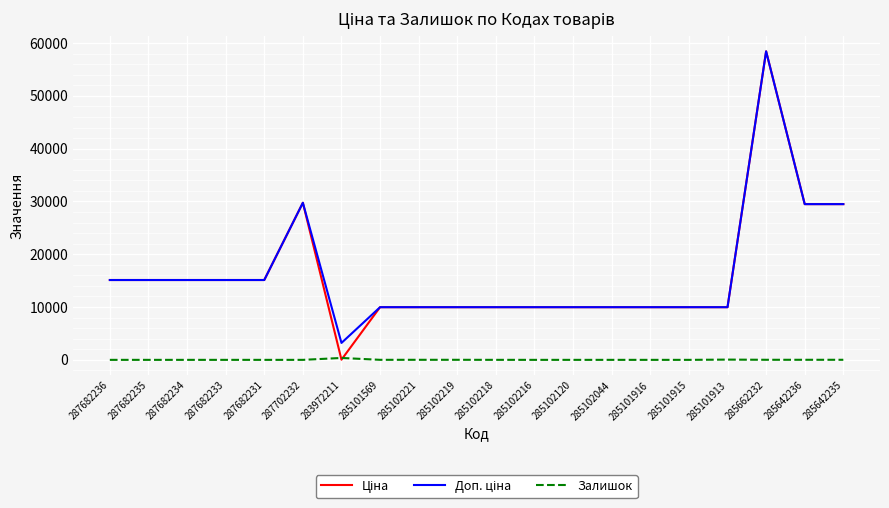

At which category is the sum across all series the highest?

285662232